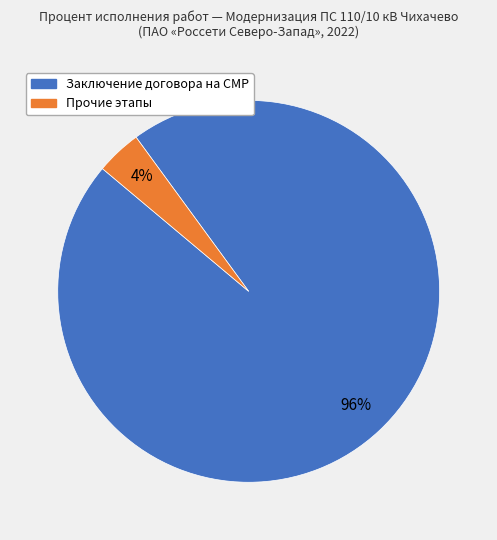

Is there any slice that represents more than half of the pie?

Yes